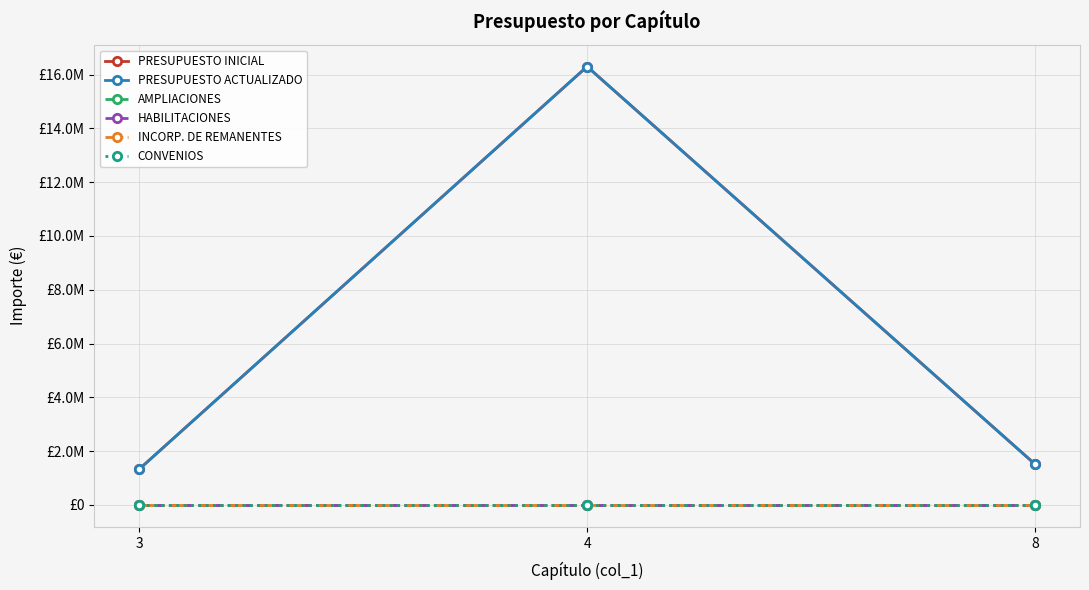

Does the chart have visible grid lines?

Yes